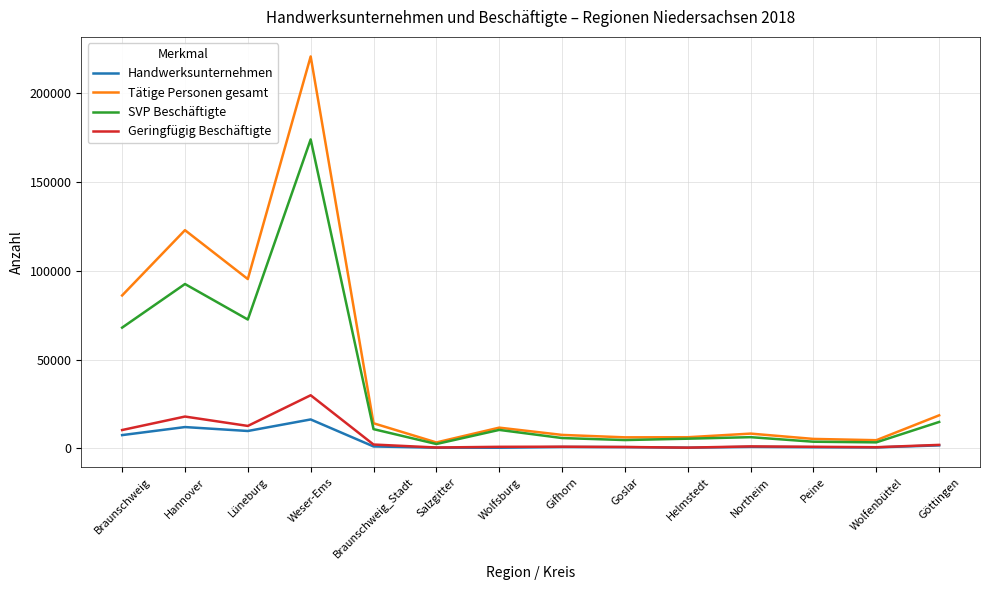

How many series are shown in this chart?

4